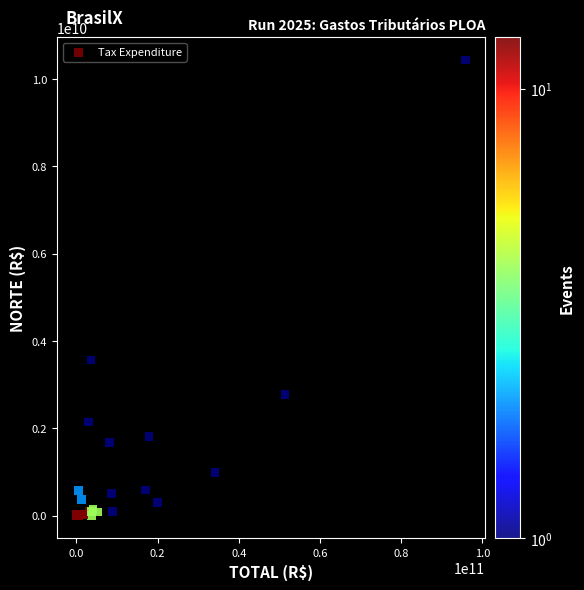

What Y value in the scatter plot is closest to 5216386022?

3564741645.2